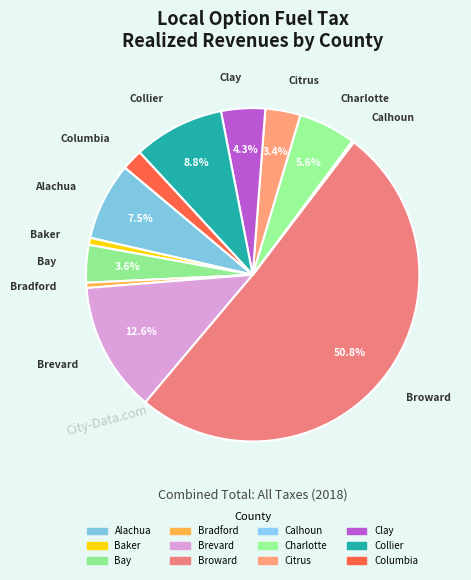

Which slice is the largest?

Broward